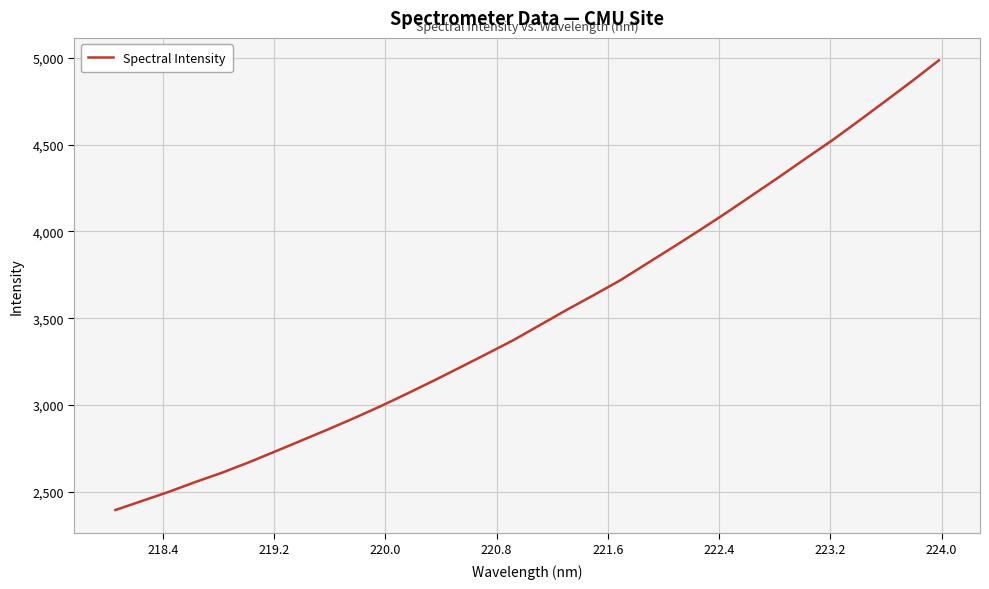

What is the smallest value displayed?

2394.9